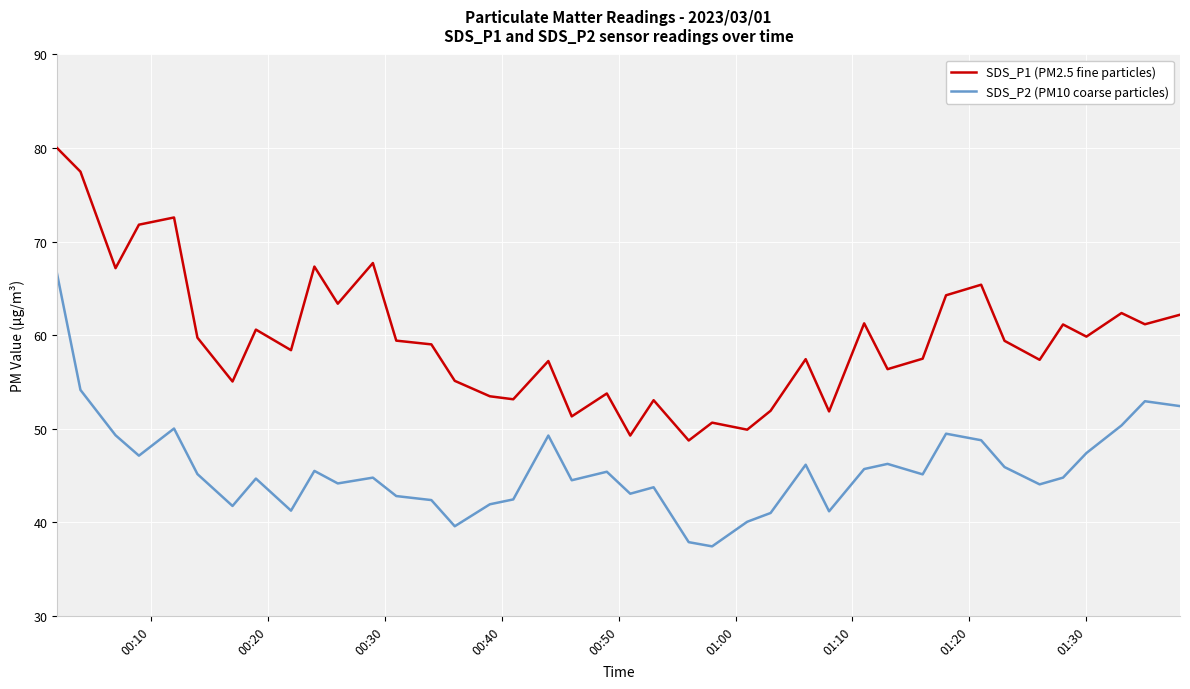

Which series has the widest spread of values?

SDS_P1 (PM2.5 fine particles)